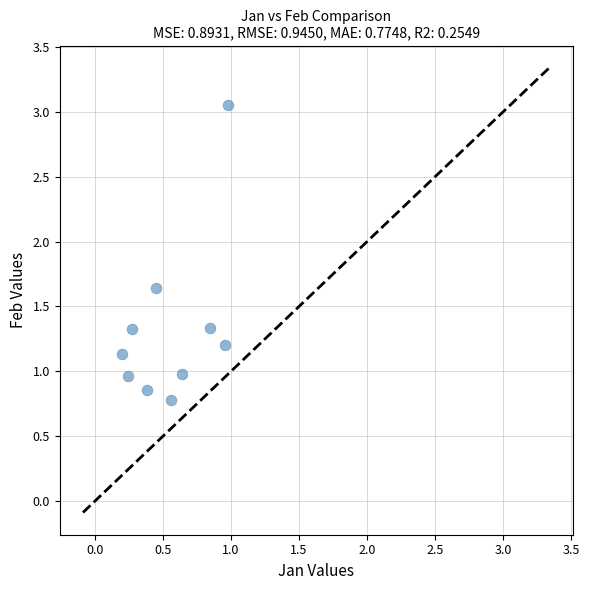

What is the range of X values (max minus min)?

0.8